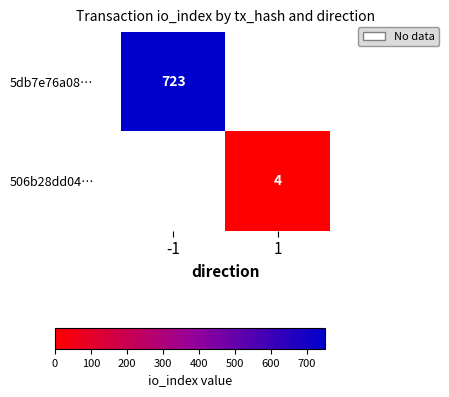

Which has a higher value, 1 or -1?

-1